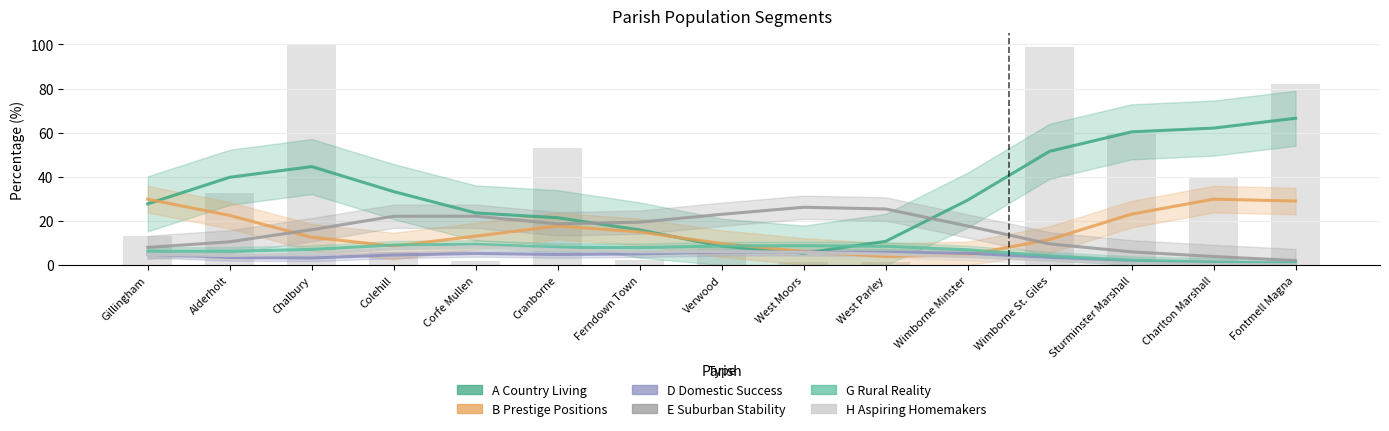

What is the label of the 10th bar from the right?

Cranborne